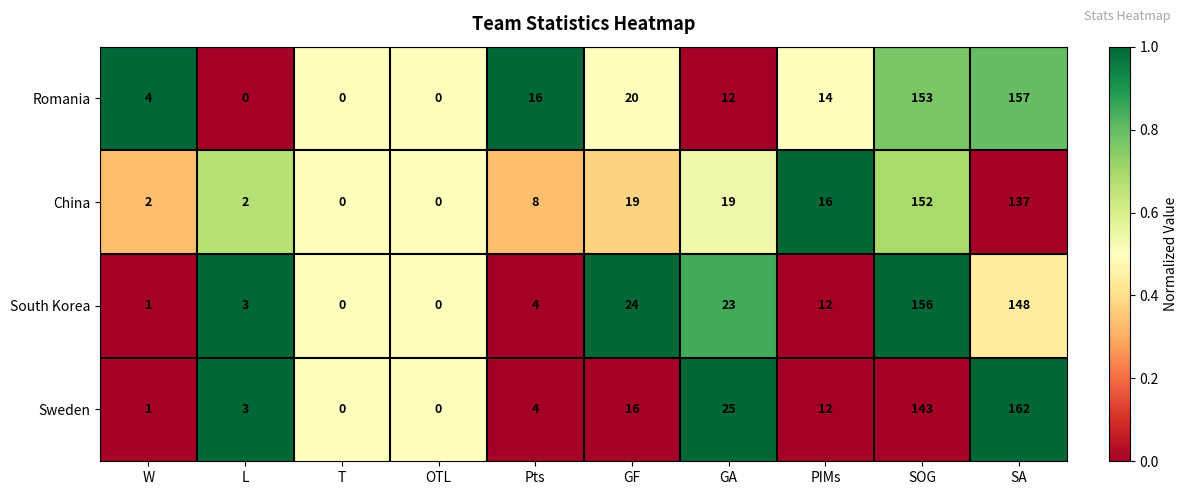

List the series in order of their overall mean, lowest first.

China, Sweden, South Korea, Romania